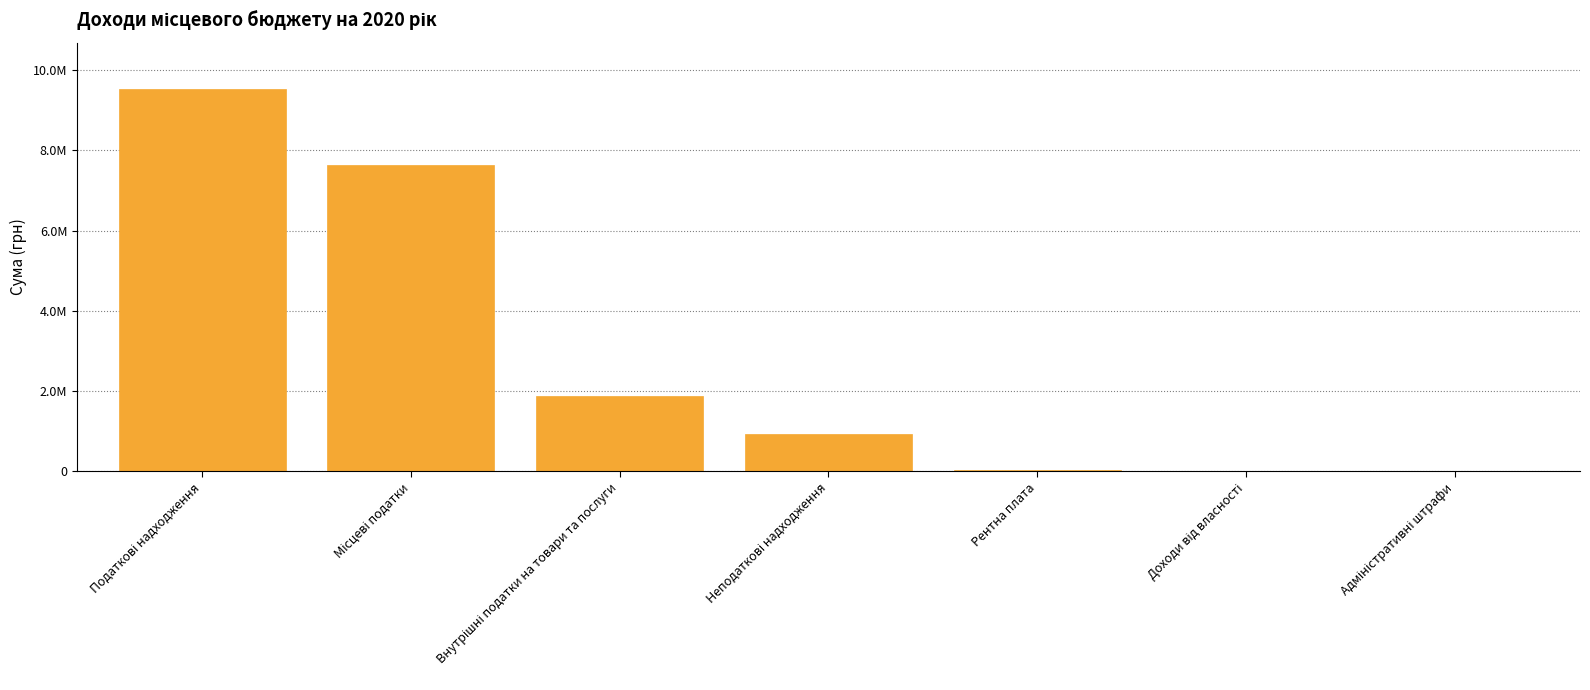

Are the bars horizontal?

No